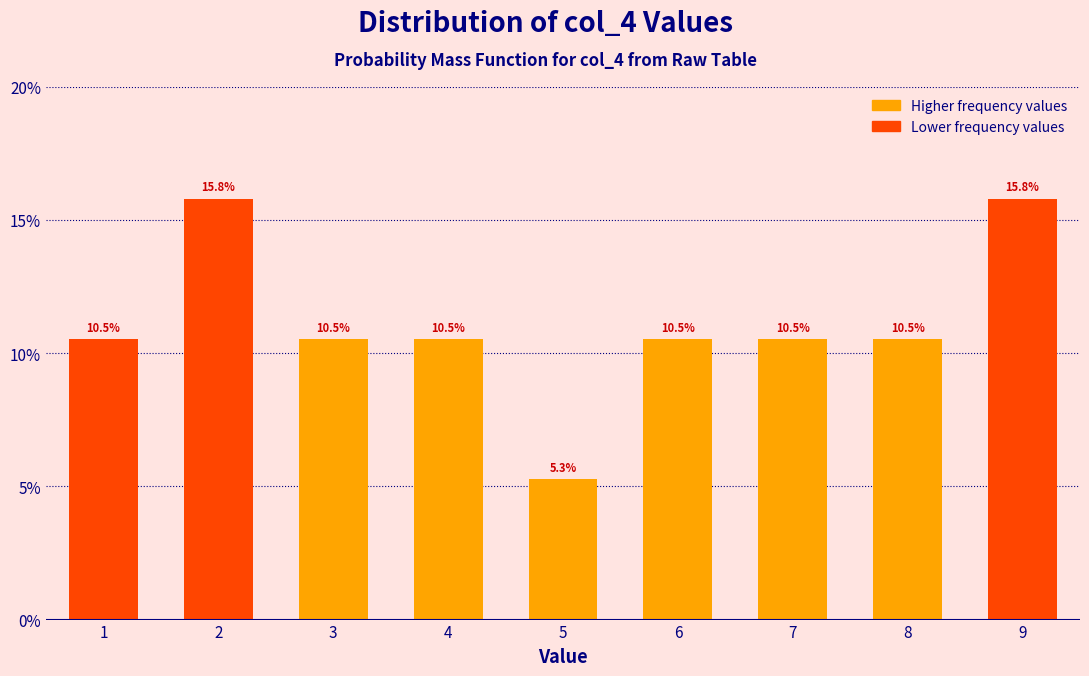

Reading left to right, list all the values displayed in this chart.

10.5	15.8	10.5	10.5	5.3	10.5	10.5	10.5	15.8